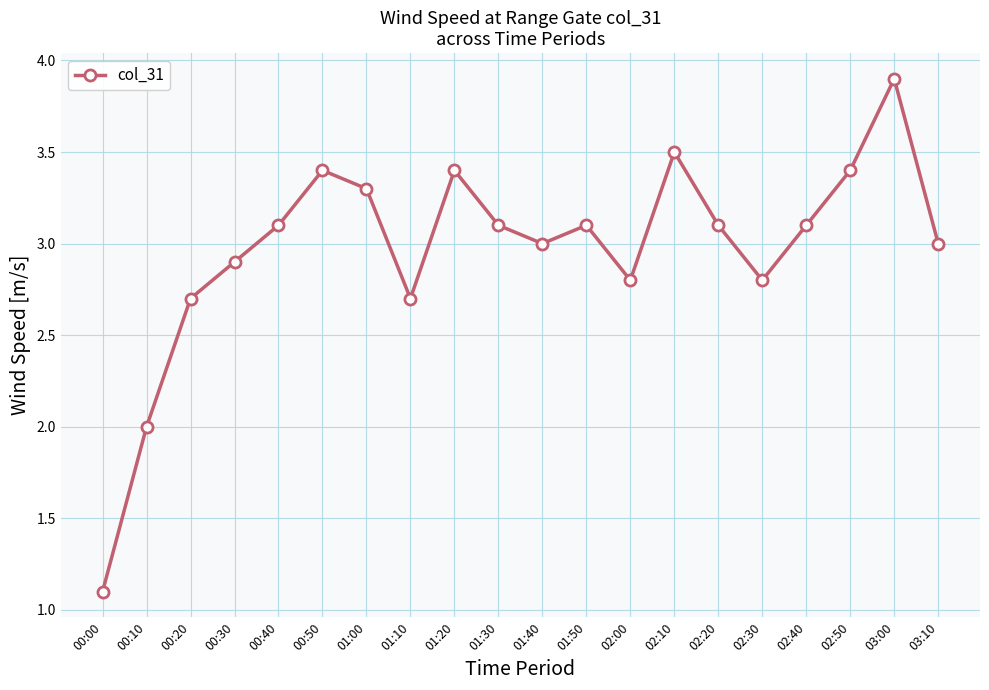

What is the sum of all values?

59.4